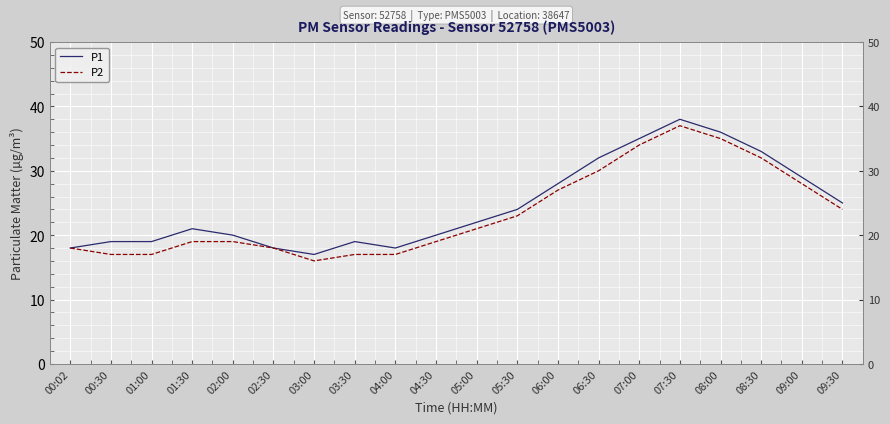

How many data points in P1 are above 22?

9